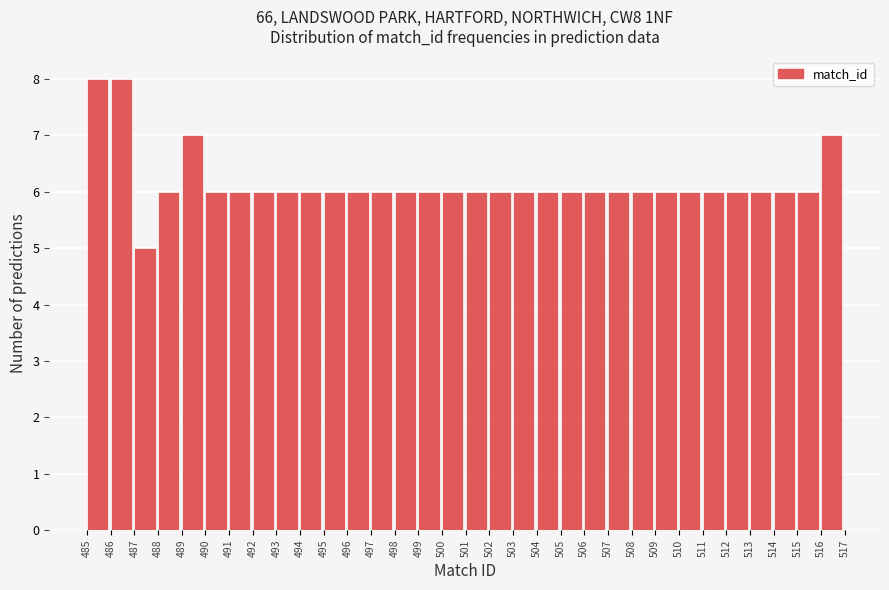

Reading left to right, transcribe this chart: for each bar, give the range it covers on the x-axis and its height. The values are not printed on the chart, so give them approximately, as read against the axis.

485 to 486: 8
486 to 487: 8
487 to 488: 5
488 to 489: 6
489 to 490: 7
490 to 491: 6
491 to 492: 6
492 to 493: 6
493 to 494: 6
494 to 495: 6
495 to 496: 6
496 to 497: 6
497 to 498: 6
498 to 499: 6
499 to 500: 6
500 to 501: 6
501 to 502: 6
502 to 503: 6
503 to 504: 6
504 to 505: 6
505 to 506: 6
506 to 507: 6
507 to 508: 6
508 to 509: 6
509 to 510: 6
510 to 511: 6
511 to 512: 6
512 to 513: 6
513 to 514: 6
514 to 515: 6
515 to 516: 6
516 to 517: 7